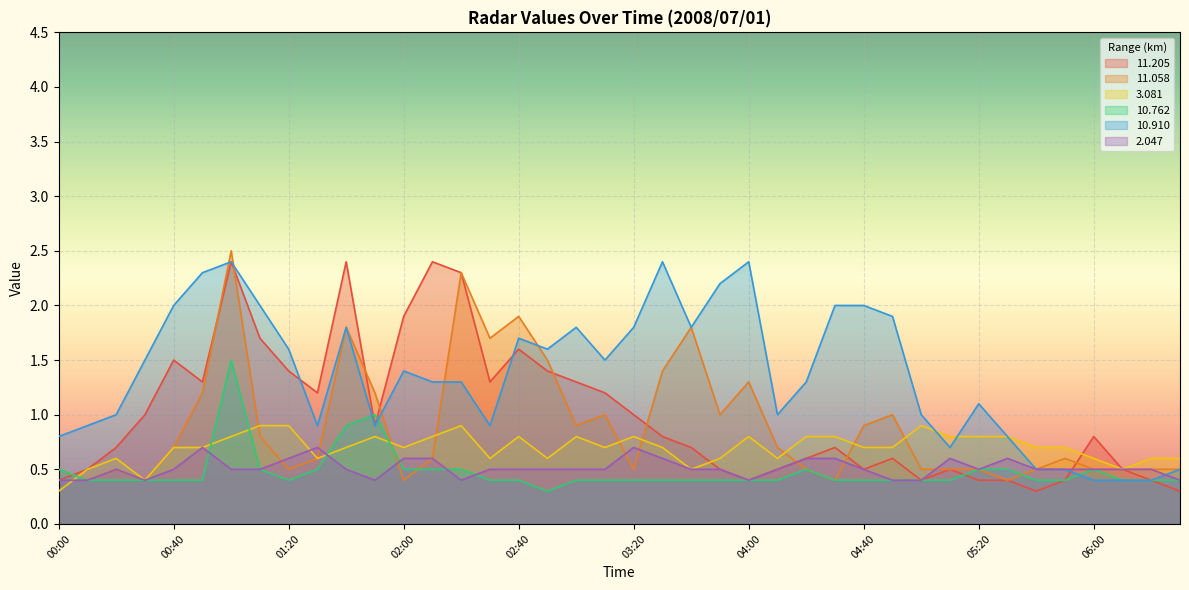

Does the chart display data point markers on the line(s)?

No